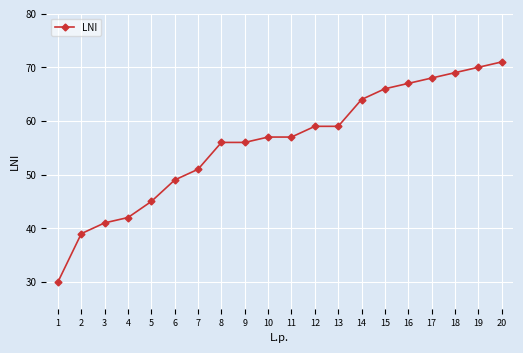

Reading left to right, extract all data points from this chart.

1=30	2=39	3=41	4=42	5=45	6=49	7=51	8=56	9=56	10=57	11=57	12=59	13=59	14=64	15=66	16=67	17=68	18=69	19=70	20=71